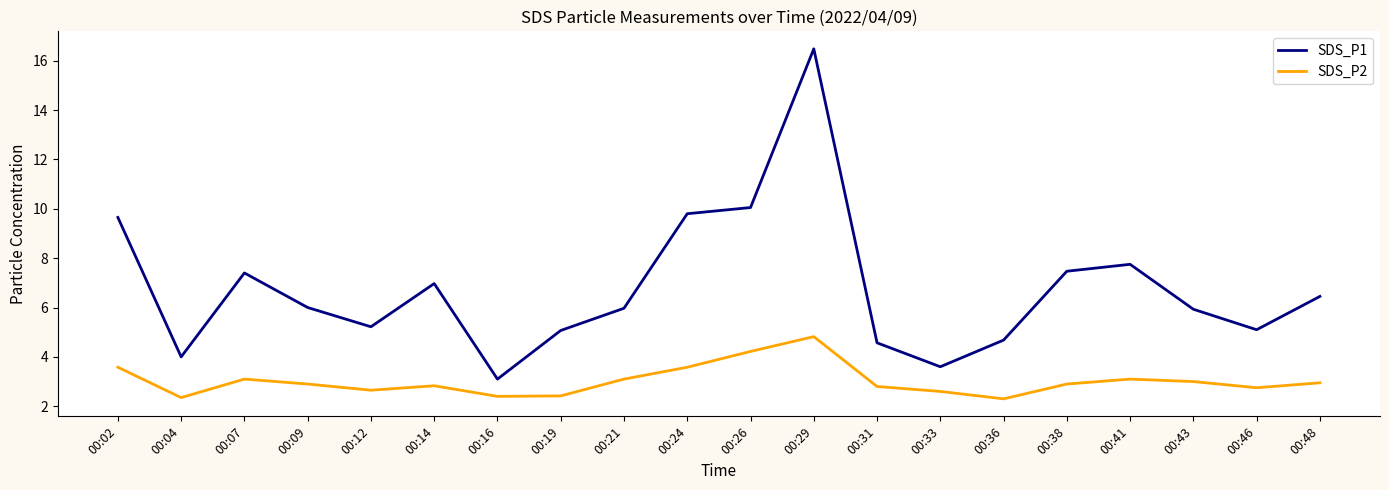

Rank the series by their maximum value, from highest to lowest.

SDS_P1, SDS_P2